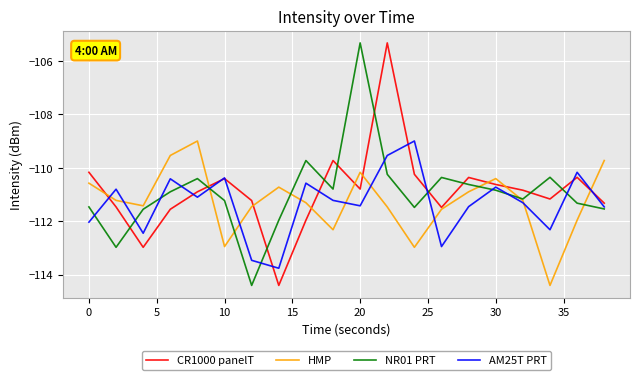

How many times do CR1000 panelT and NR01 PRT cross each other?

10